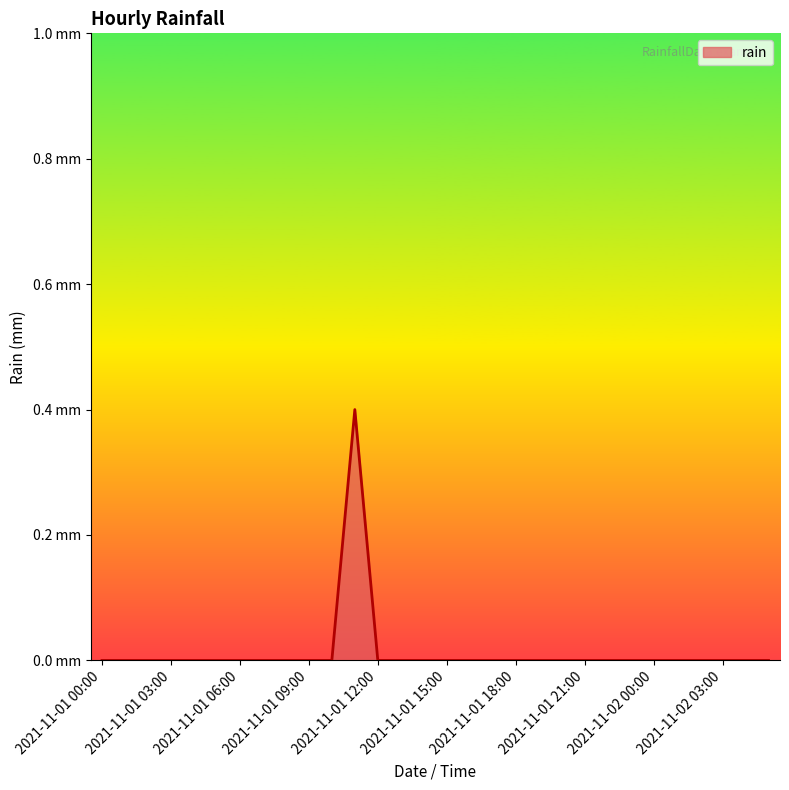

How many values are between 0 and 1?

30